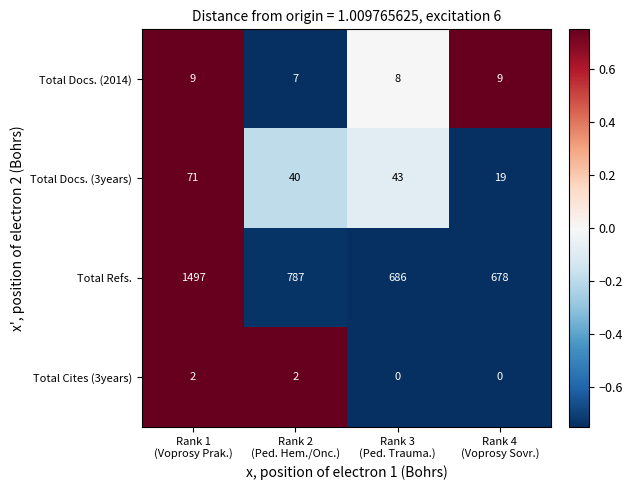

Which series has the largest total across all categories?

Total Refs.